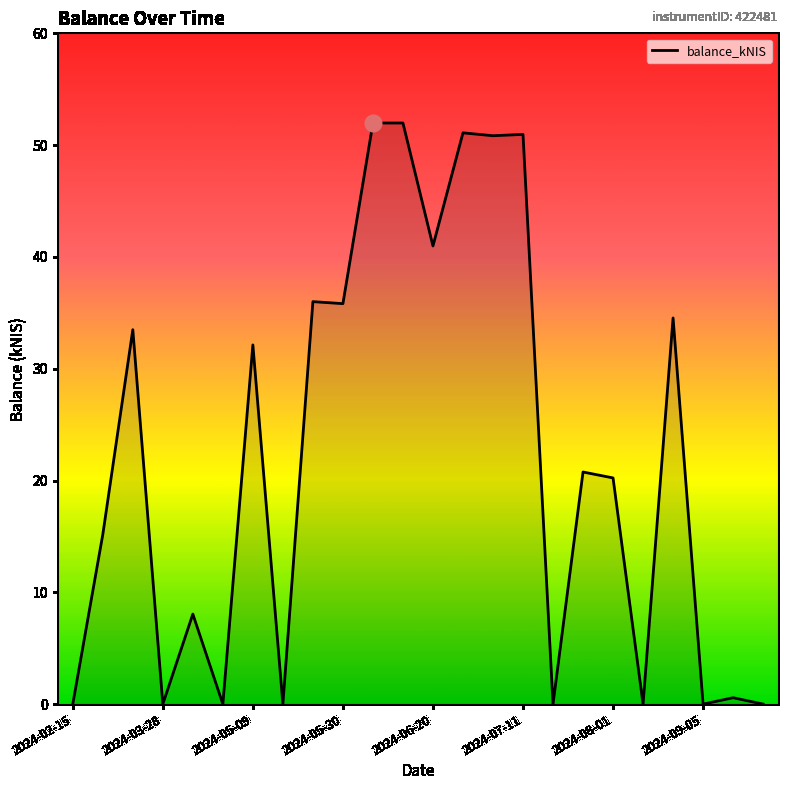

What is the maximum value shown in the chart?

52.0